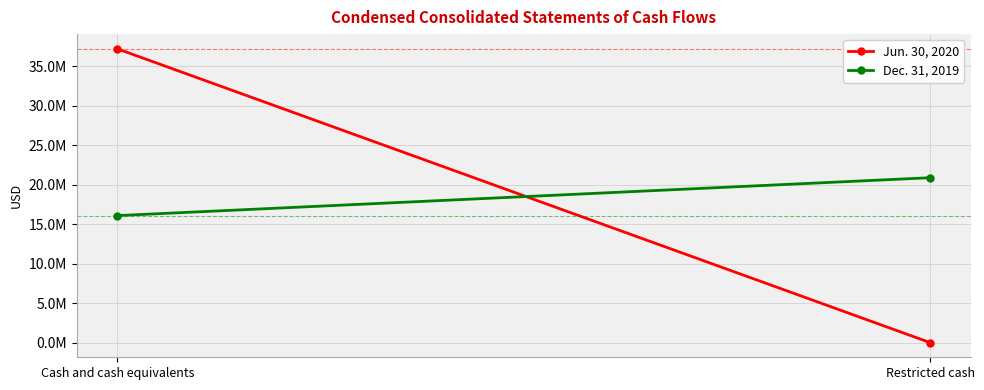

Which category has the lowest value across all series?

Restricted cash